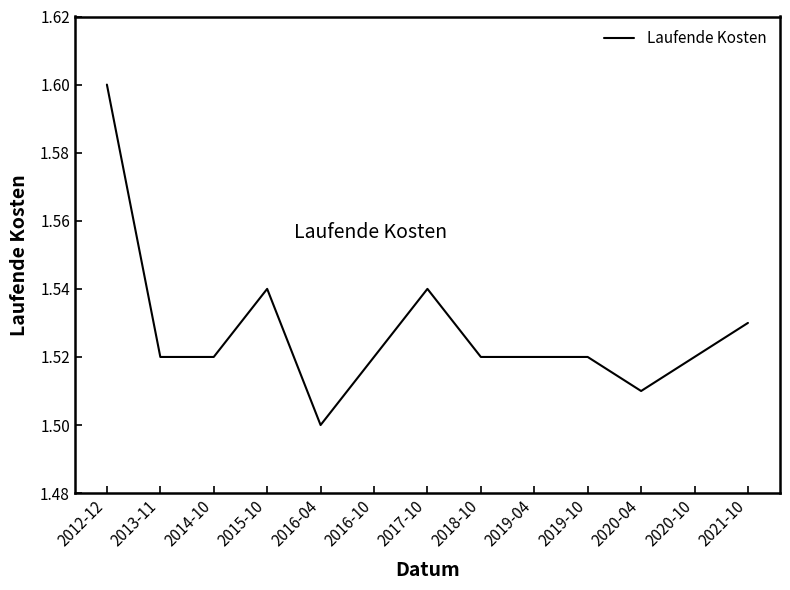

What position from the left is 2020-10?

12